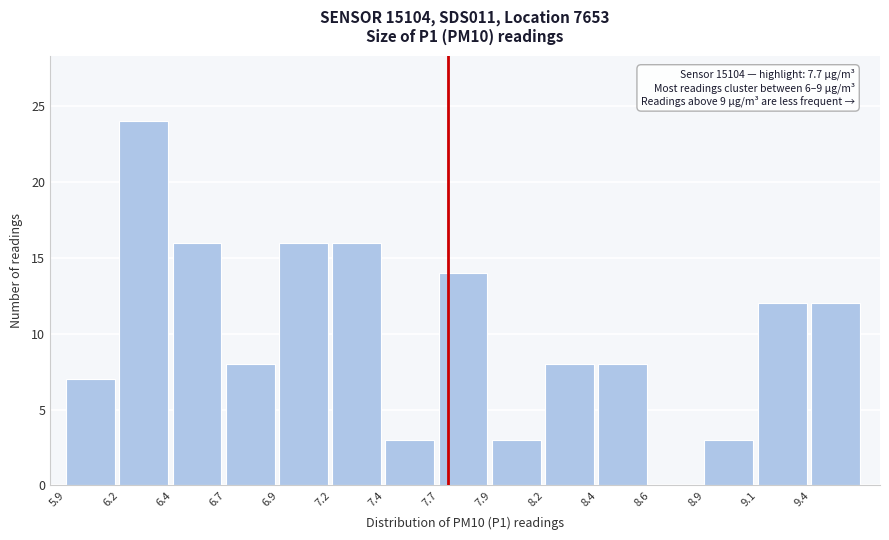

Reading right to left, extract all data points from this chart.

9.4=12	9.1=12	8.9=3	8.6=0	8.4=8	8.2=8	7.9=3	7.7=14	7.4=3	7.2=16	6.9=16	6.7=8	6.4=16	6.2=24	5.9=7